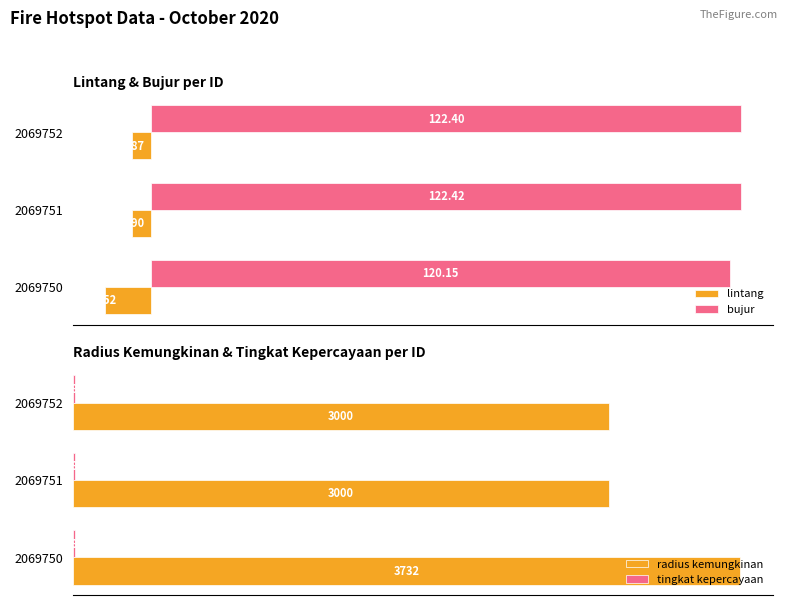

Is the value of bujur at 2069750 greater than the value of lintang at 2069750?

Yes